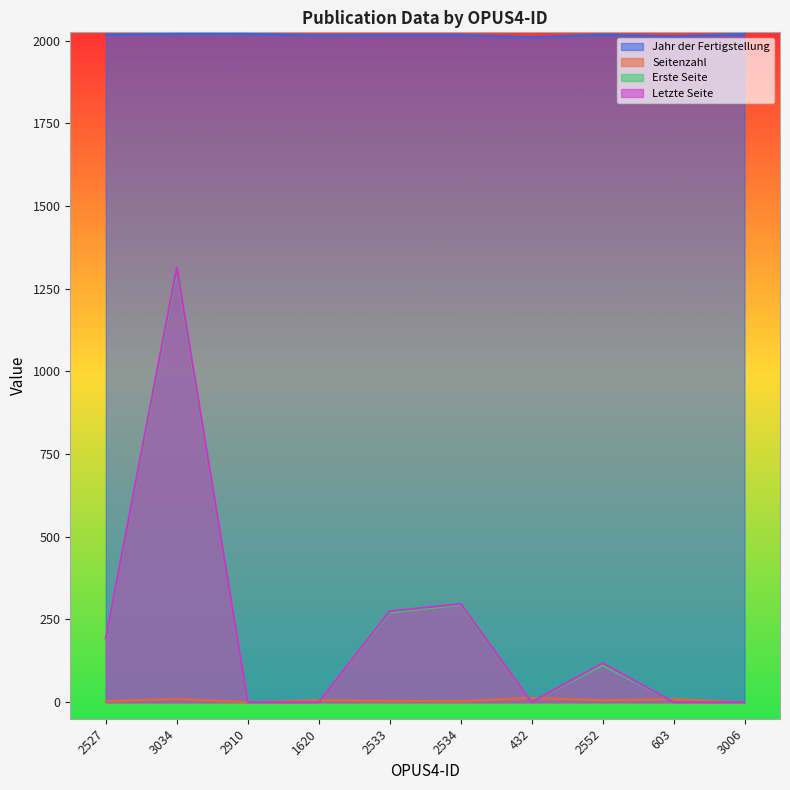

At which label is Erste Seite closest to 651?

2534